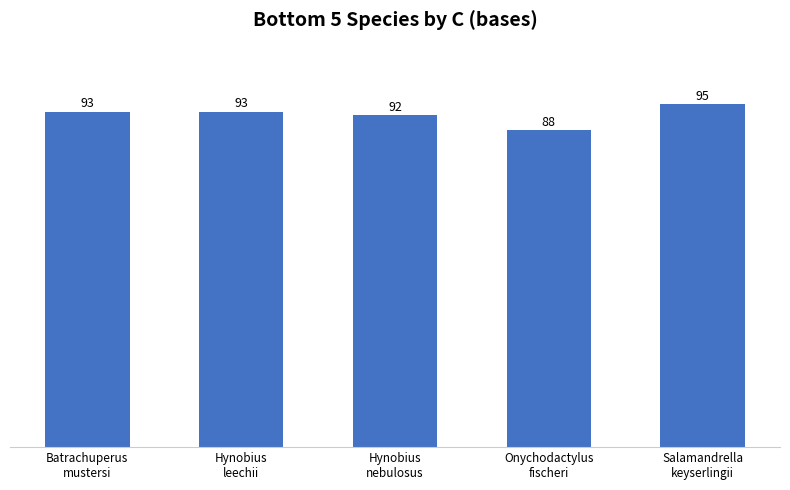

What is the greatest value displayed?

95